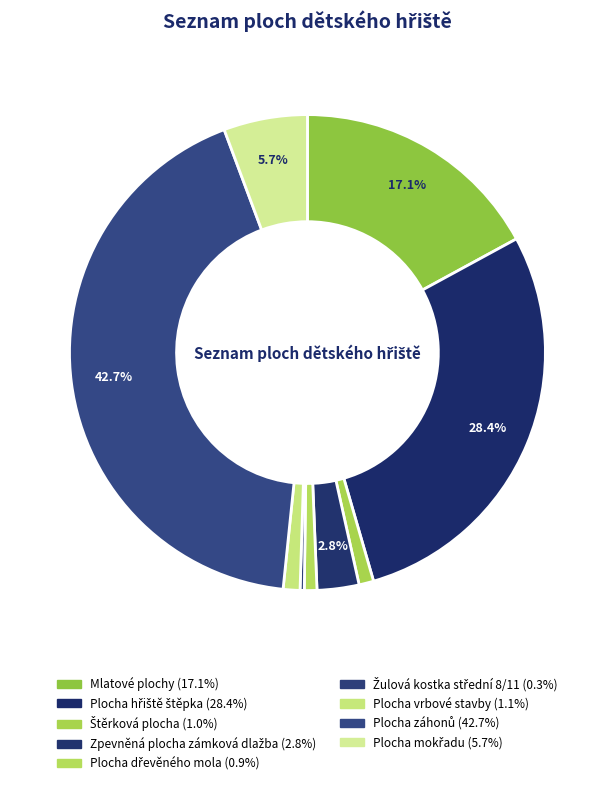

Between Mlatové plochy and Plocha vrbové stavby, which is larger?

Mlatové plochy